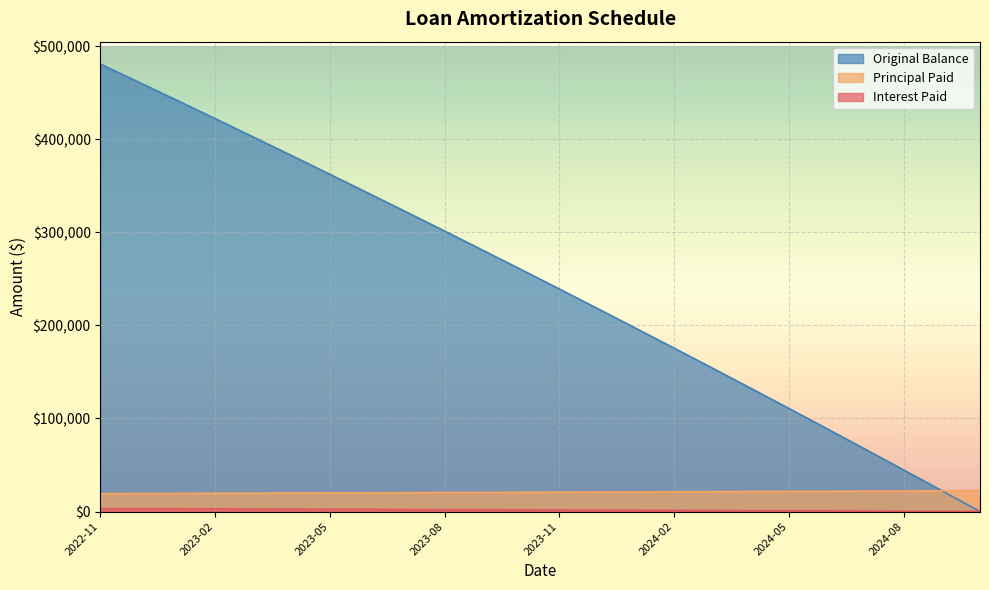

The value of Principal Paid at 2024-10 is 9265.4. True or false?

False